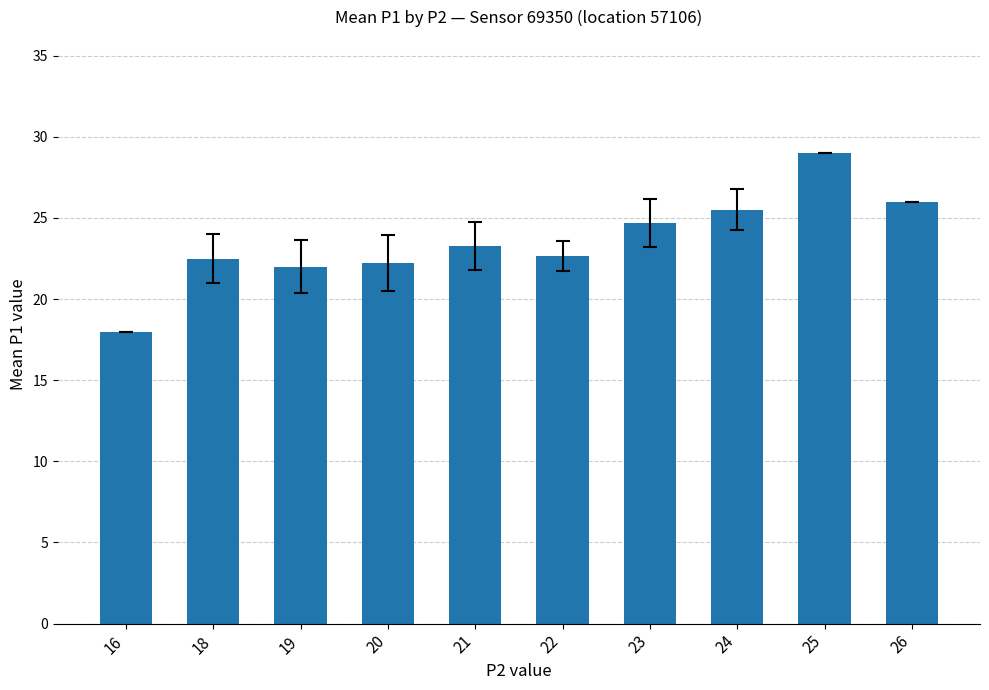

What is the sum of all values?

235.8